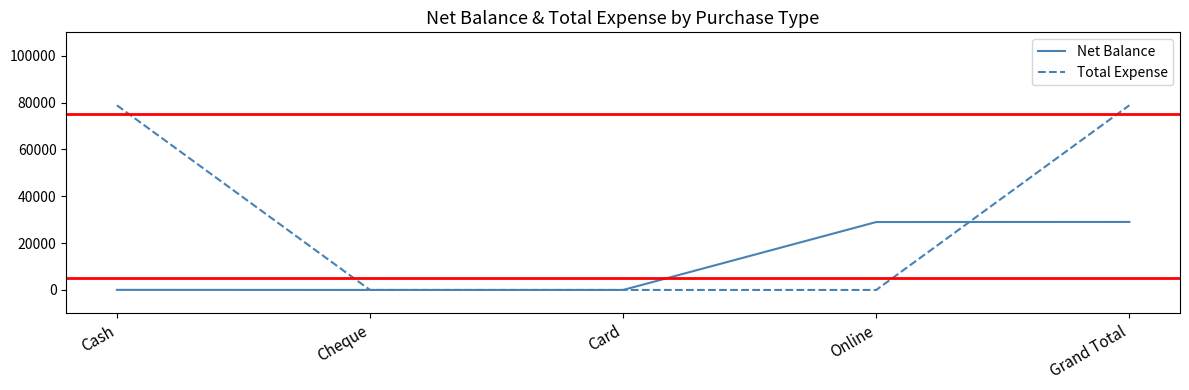

At which category is the sum across all series the highest?

Grand Total